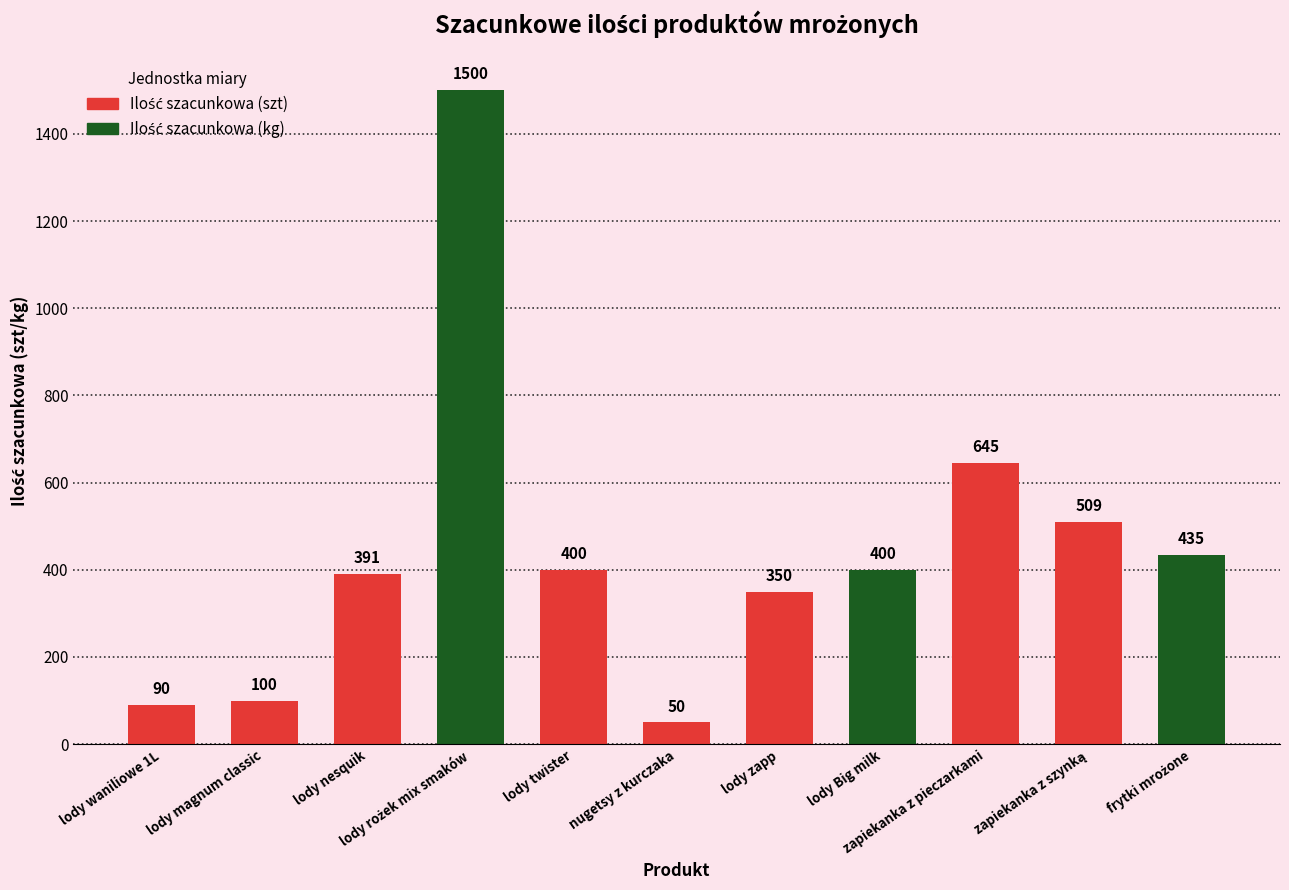

What is the average value?

443